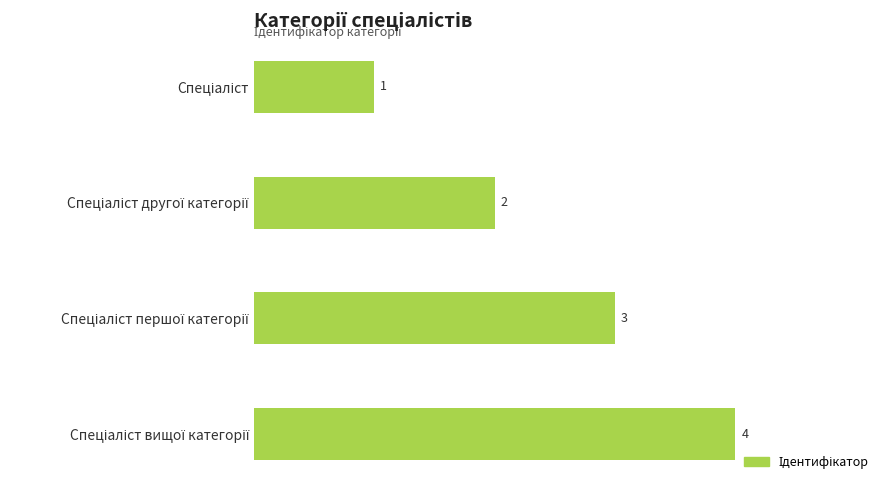

What is the value of the 4th bar from the top?

4